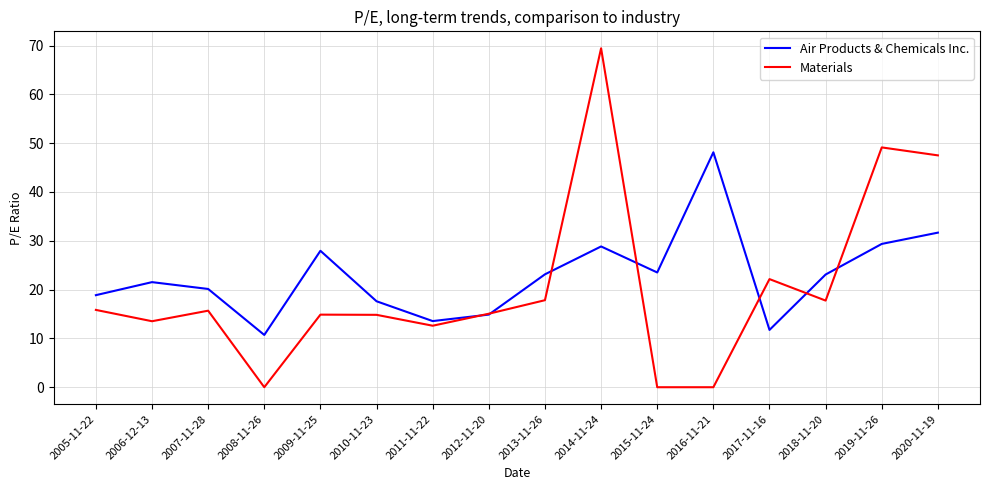

At 2019-11-26, list the series in order from smallest to largest.

Air Products & Chemicals Inc., Materials